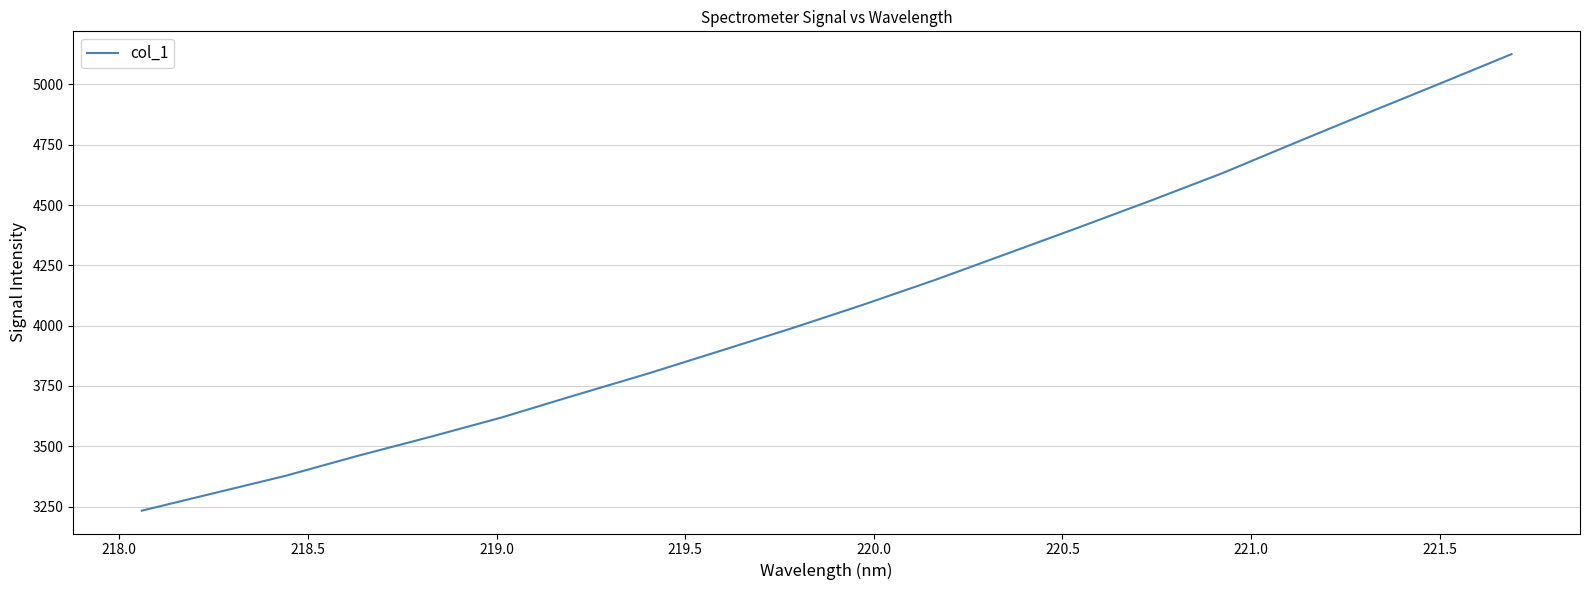

What is the greatest value displayed?

5125.4